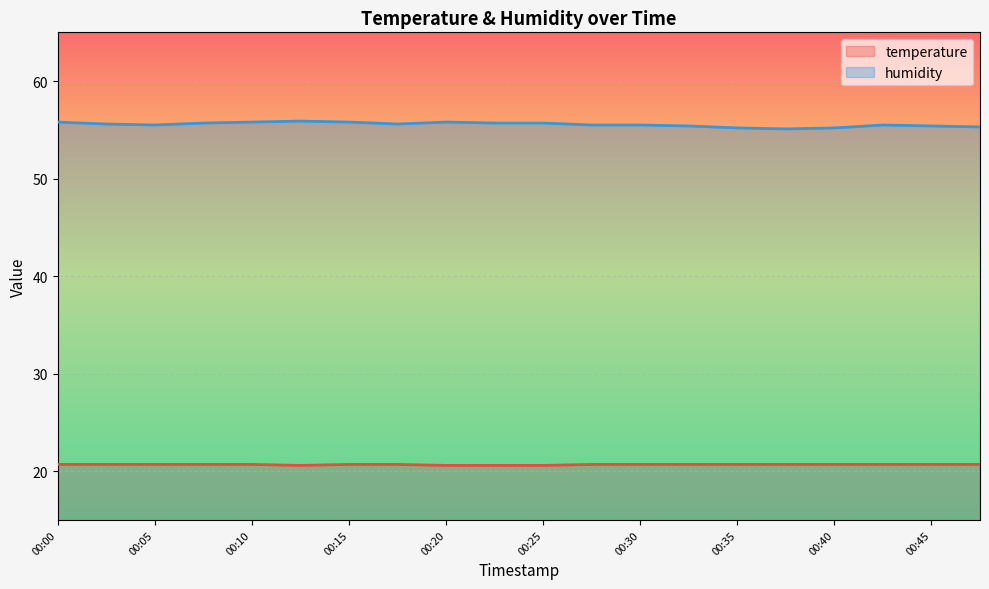

How many lines are shown in the chart?

2